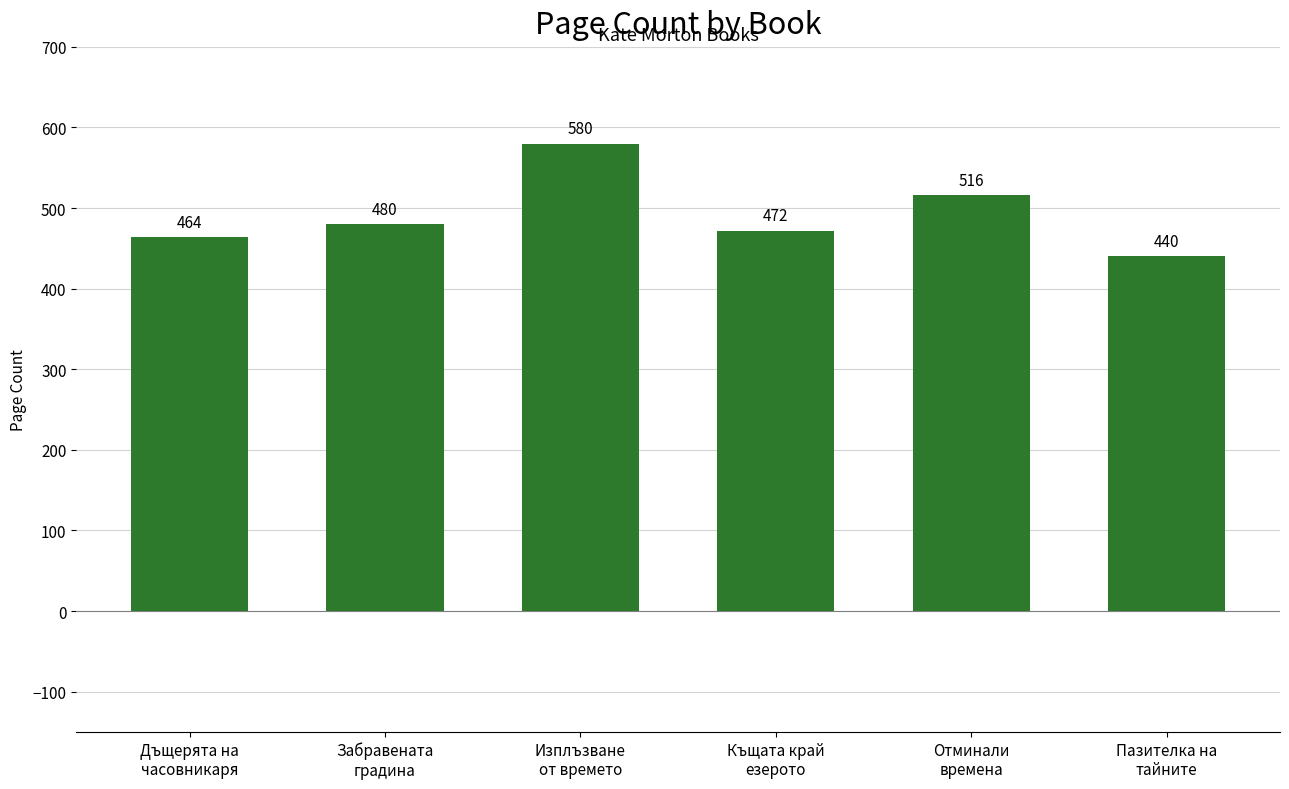

Does the chart contain any negative values?

No